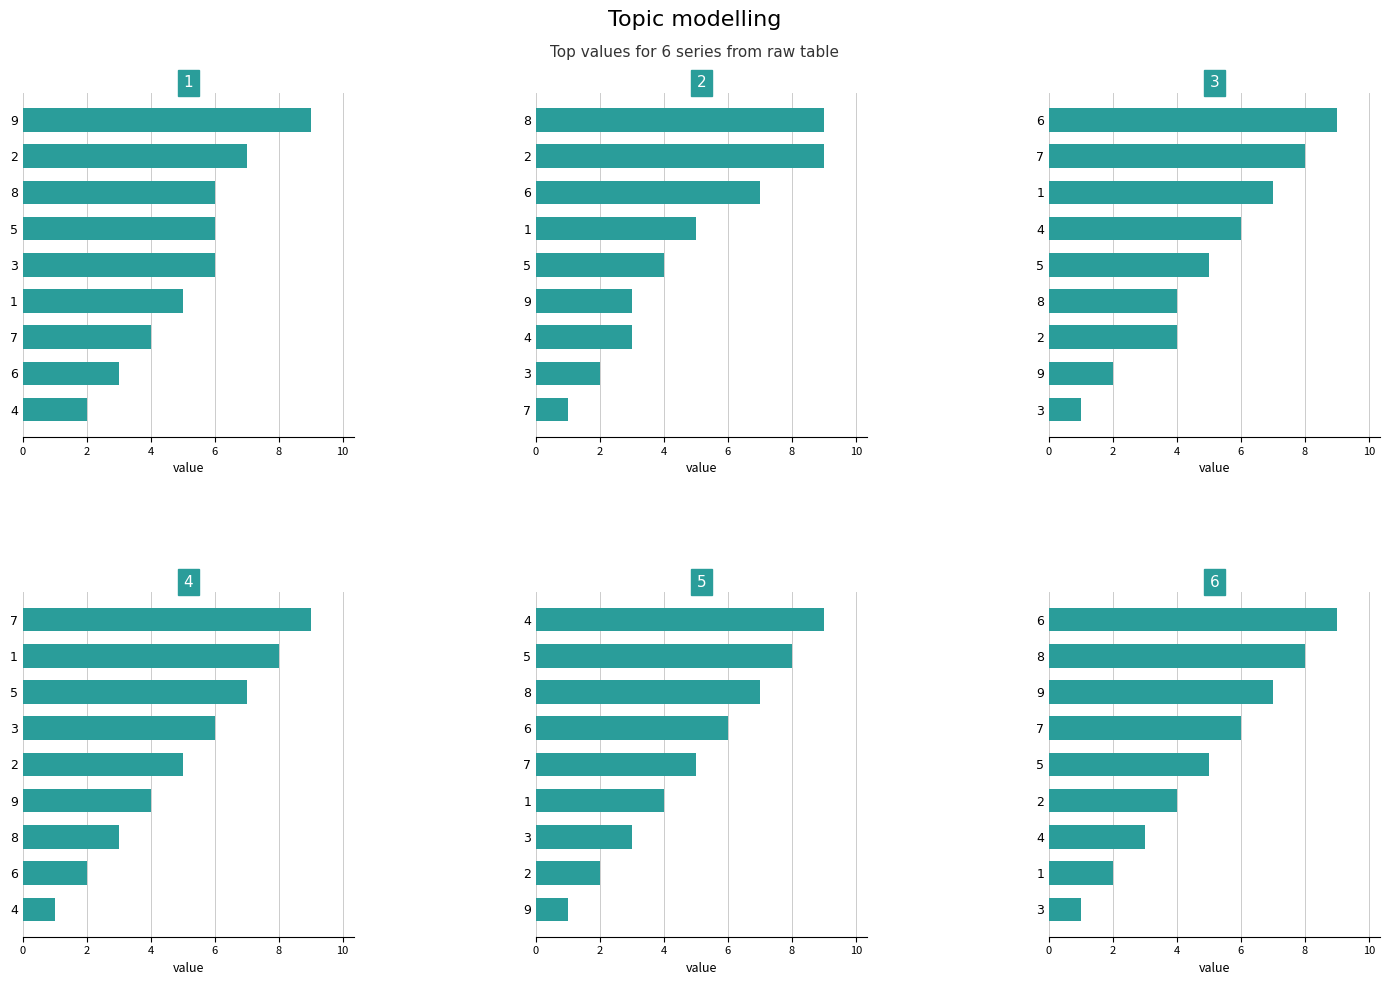

Reading right to left, extract all data points from this chart.

col_8: 9	7	6	6	6	5	4	3	2
col_2: 9	9	7	5	4	3	3	2	1
col_3: 9	8	7	6	5	4	4	2	1
col_6: 9	8	7	6	5	4	3	2	1
col_7: 9	8	7	6	5	4	3	2	1
col_5: 9	8	7	6	5	4	3	2	1